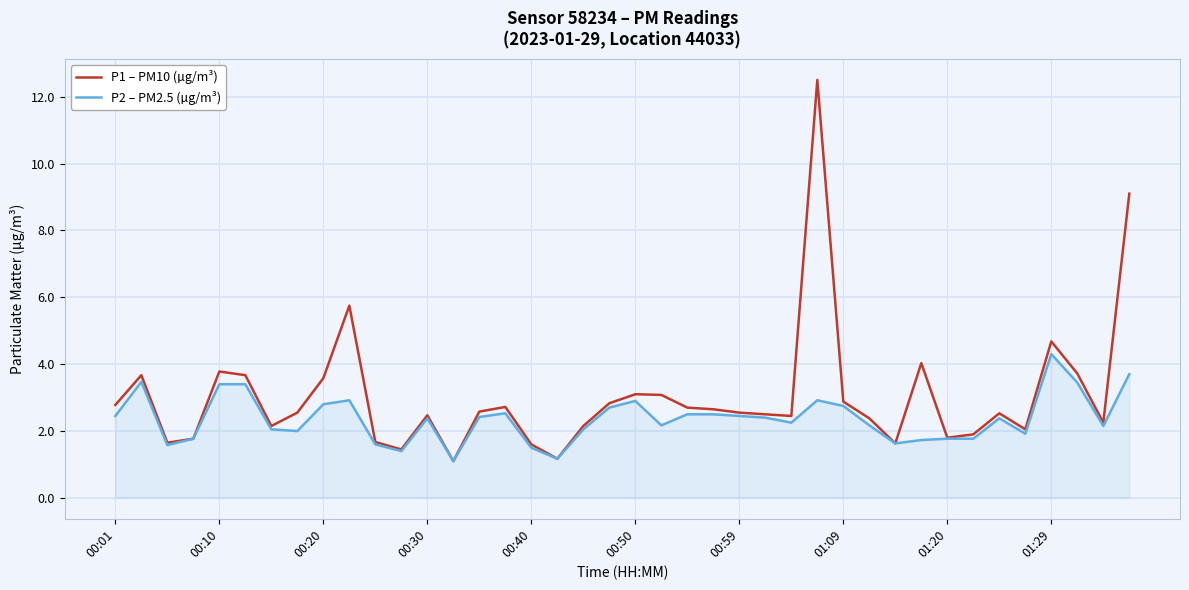

List the series in order of their overall mean, lowest first.

P2 – PM2.5 (µg/m³), P1 – PM10 (µg/m³)